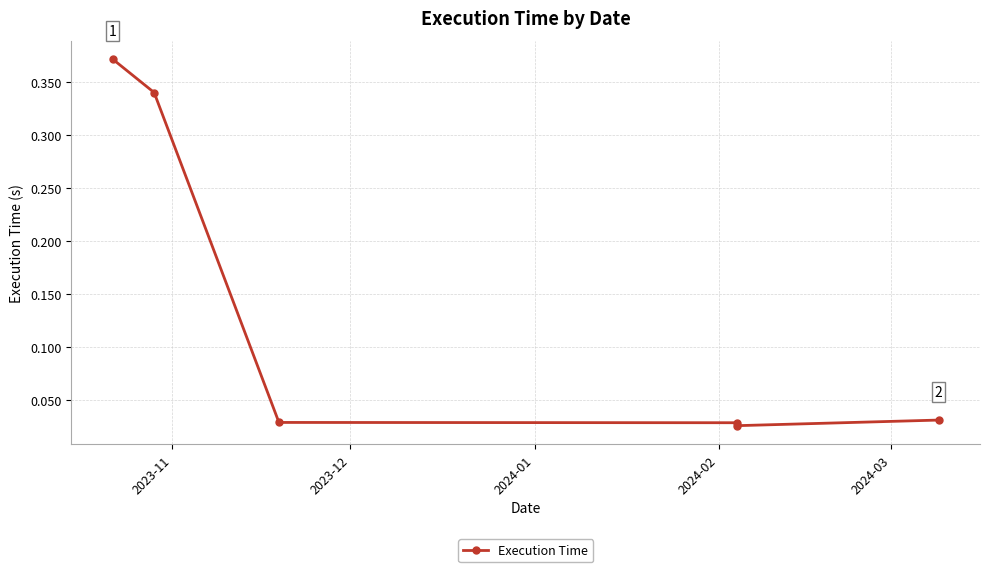

How many lines are shown in the chart?

1